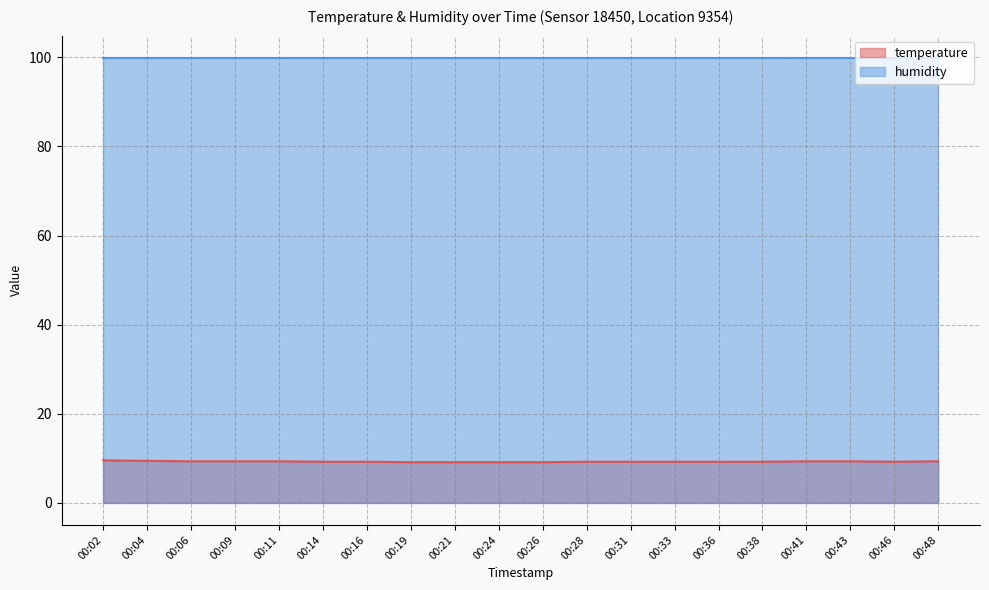

How many lines are shown in the chart?

2